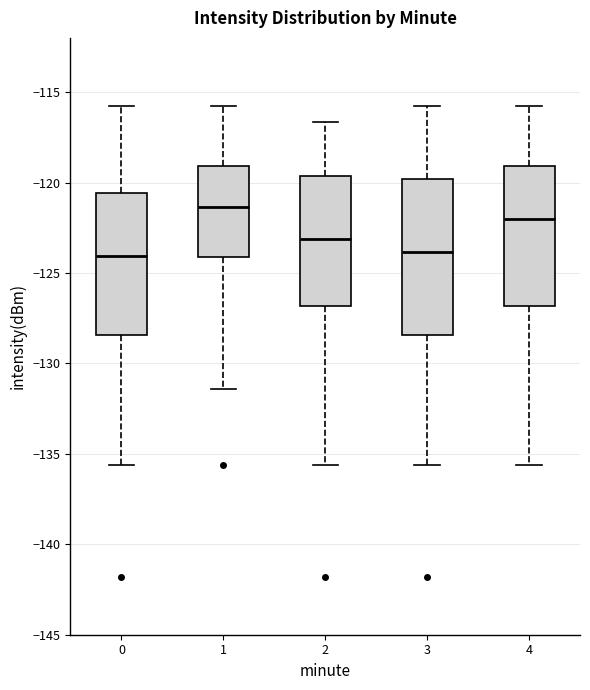

Where does the lower whisker of the box at x = 4 end on the y-axis? The values are not printed on the chart, so give them approximately, as read against the axis.

-135.5